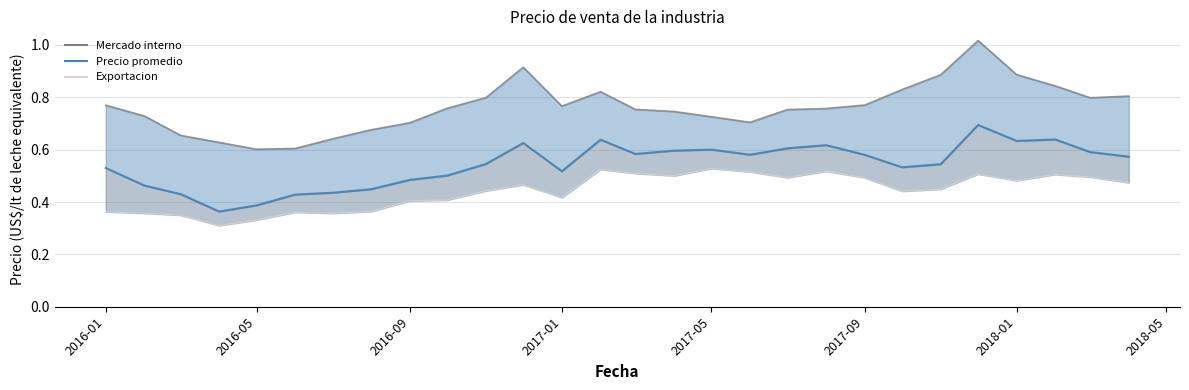

How many lines are shown in the chart?

3